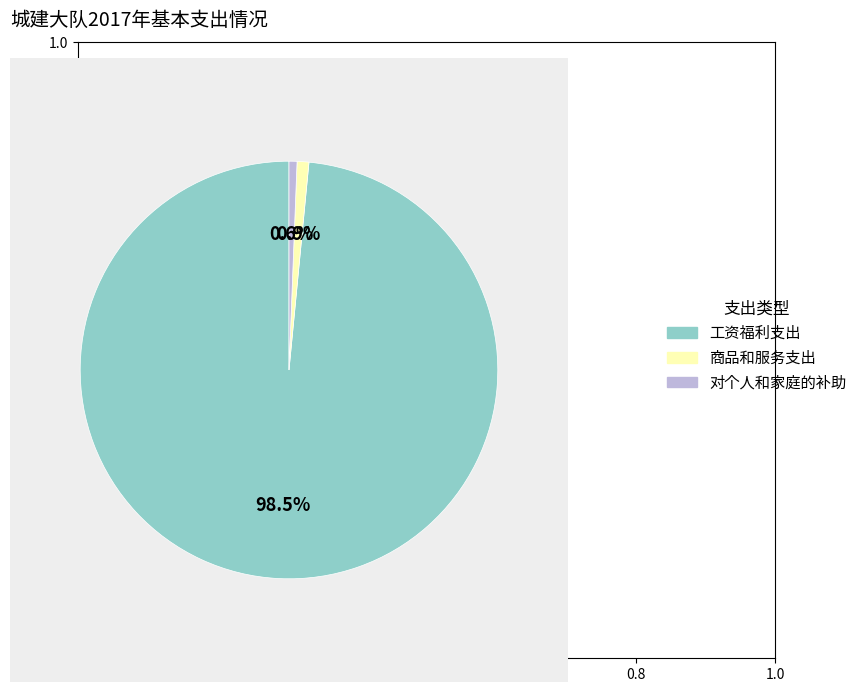

What is the ratio of the value at 工资福利支出 to the value at 对个人和家庭的补助?

159.8